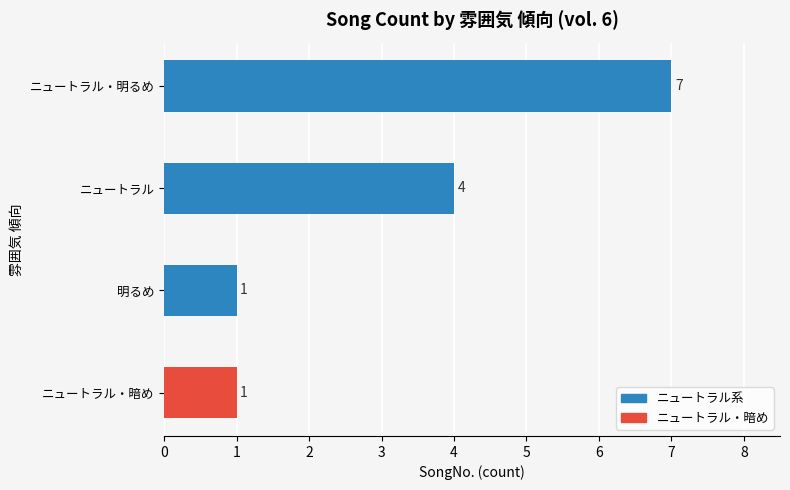

What is the change in value from ニュートラル・暗め to ニュートラル・明るめ?

+6